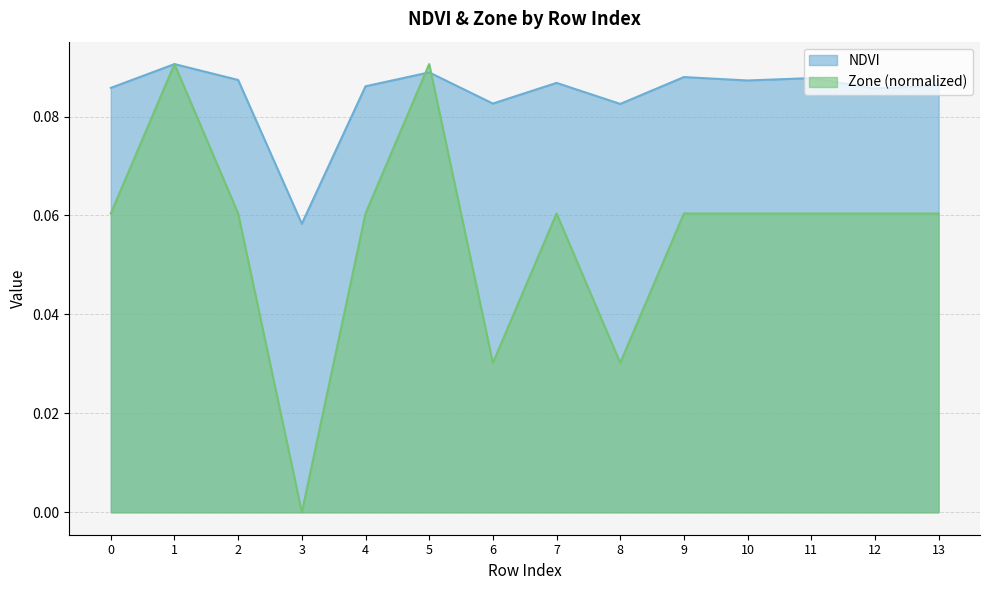

How many interior local peaks does the NDVI series have?

5